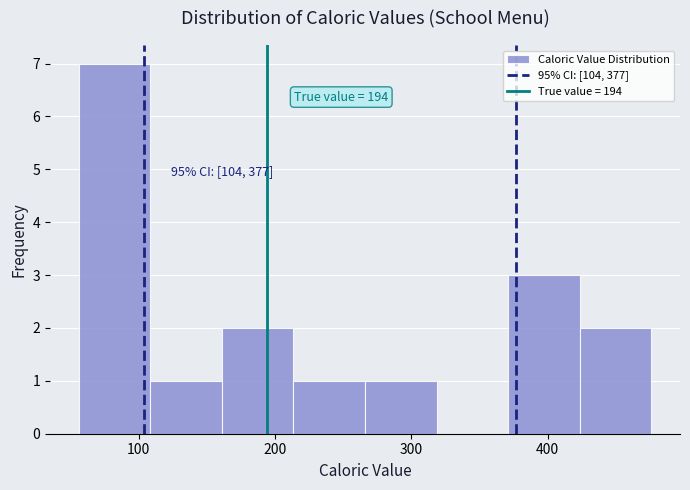

Which range on the x-axis has the tallest bar?

60 to 110